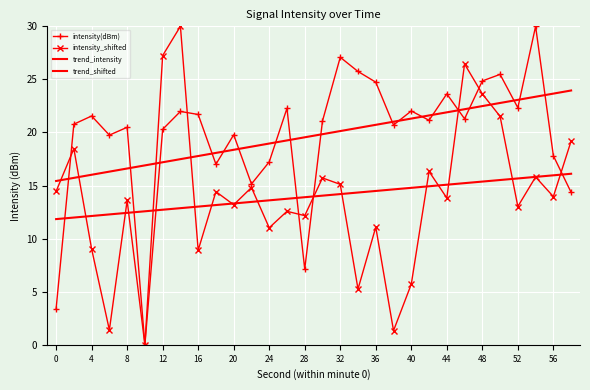

How many values in intensity(dBm) are above zero?

29